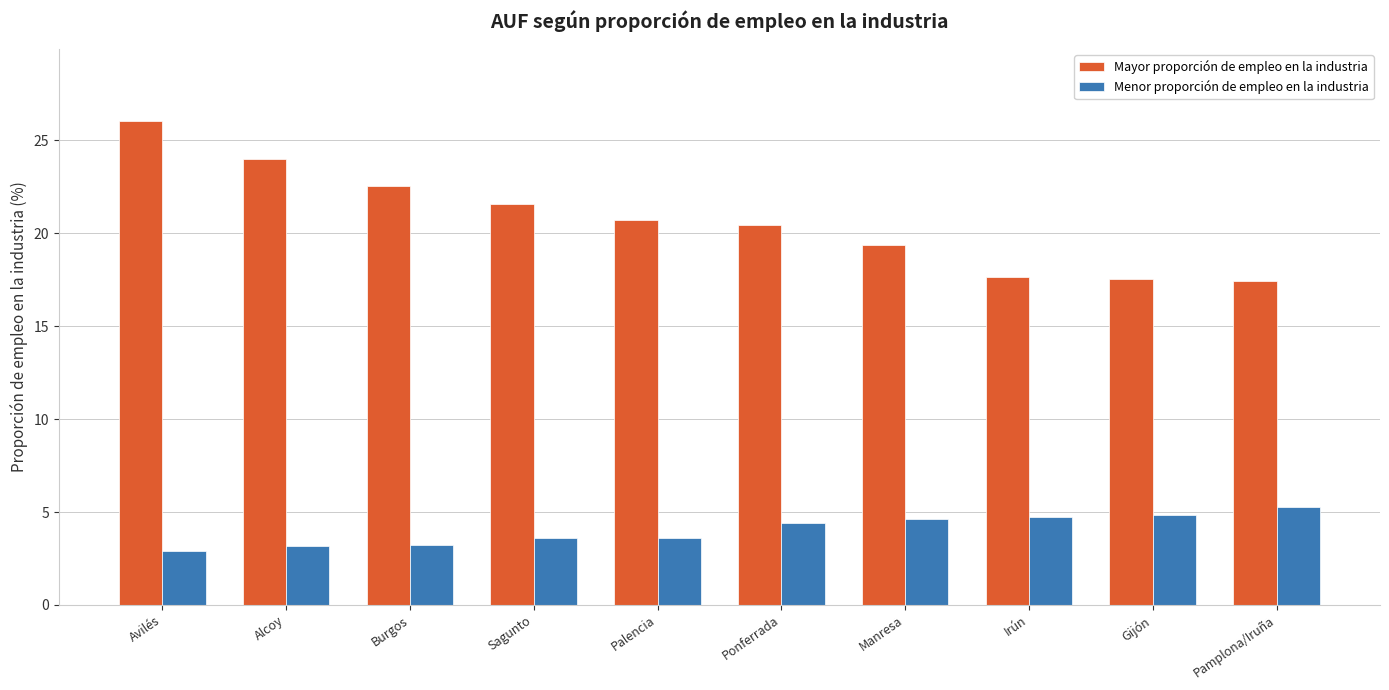

What is the sum of all Mayor proporción de empleo en la industria values?

207.2